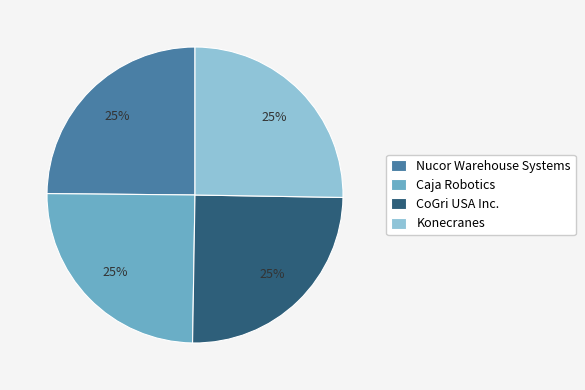

To the nearest percent, what percentage of the pie is Nucor Warehouse Systems?

25%